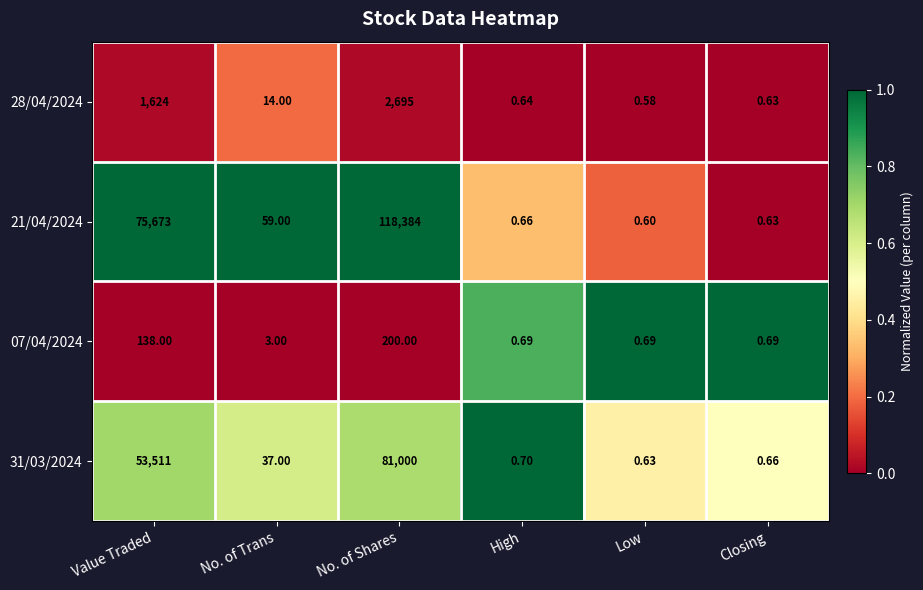

At which category does the chart reach its minimum across all series?

Low